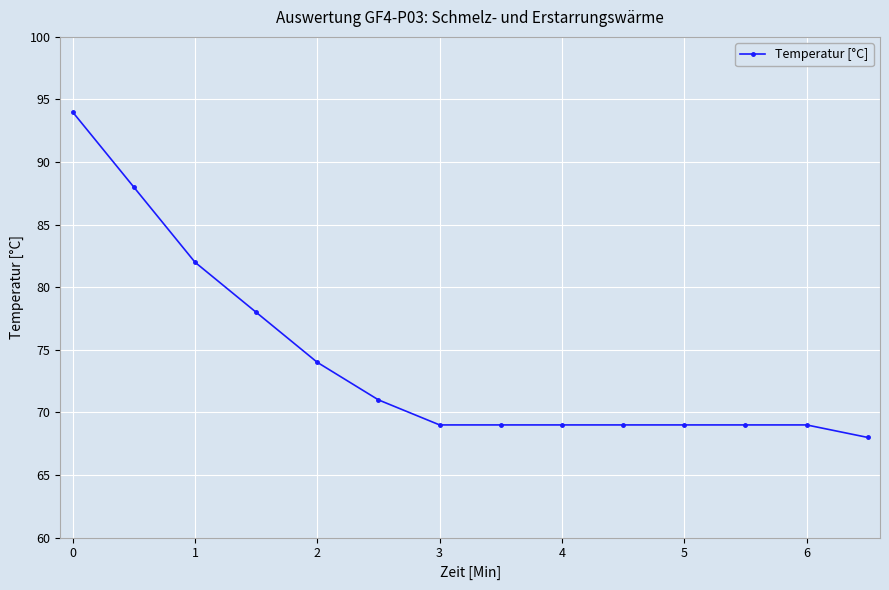

What is the smallest value displayed?

68